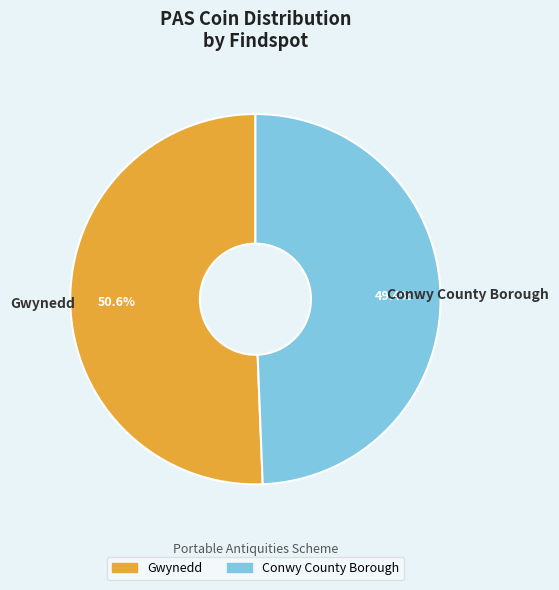

To the nearest percent, what is the combined percentage of Conwy County Borough and Gwynedd?

100%